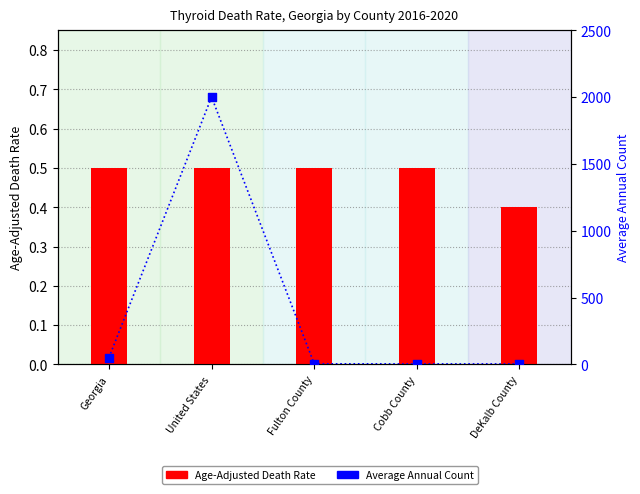

What is the total value across all series at United States?

2001.5